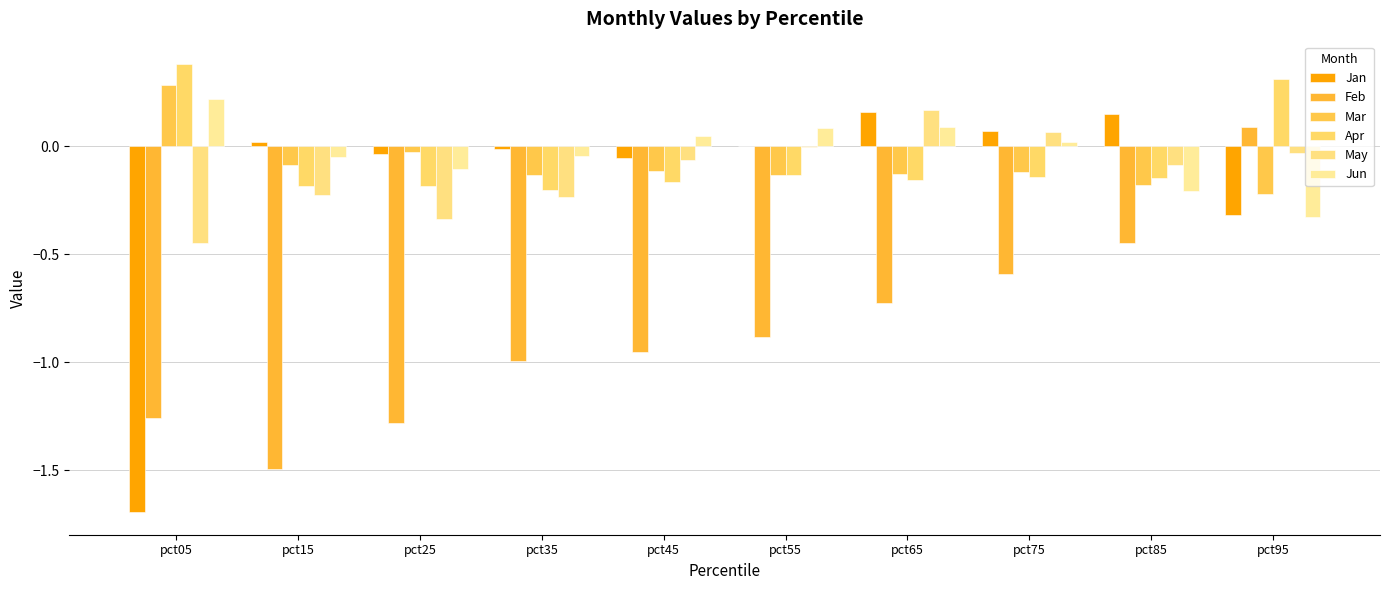

Is it true that Feb equals -1.4 at pct35?

False